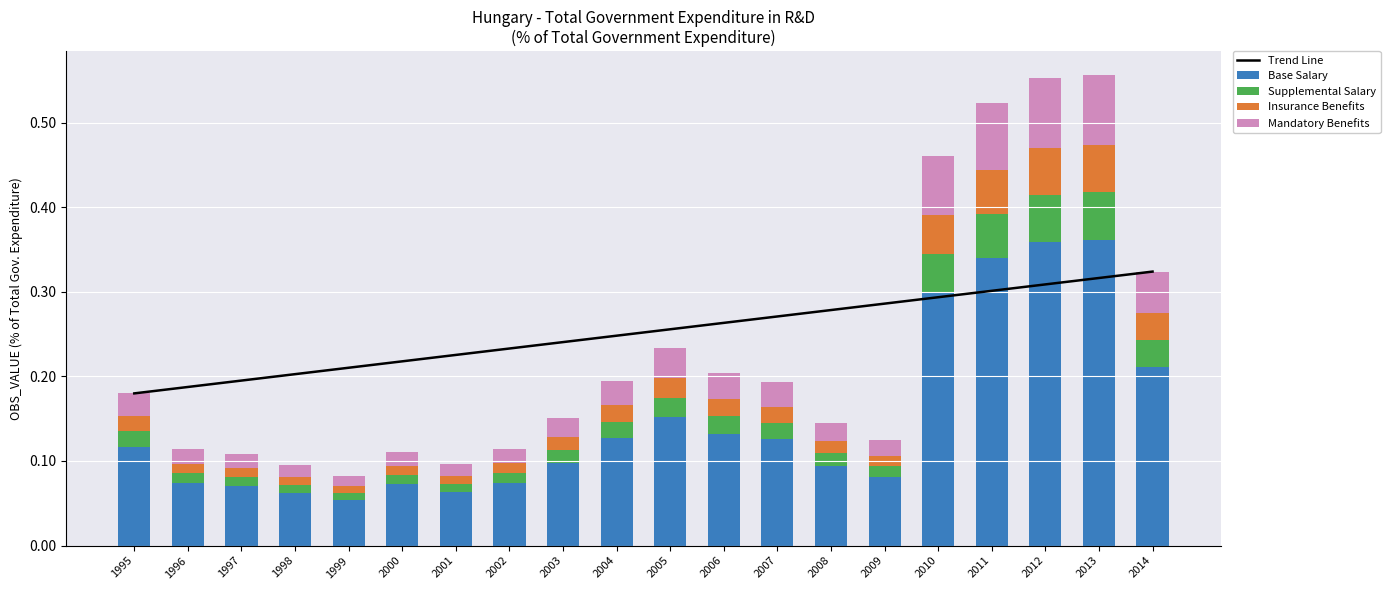

What are all the series names shown in the legend?

Trend Line, Base Salary, Supplemental Salary, Insurance Benefits, Mandatory Benefits